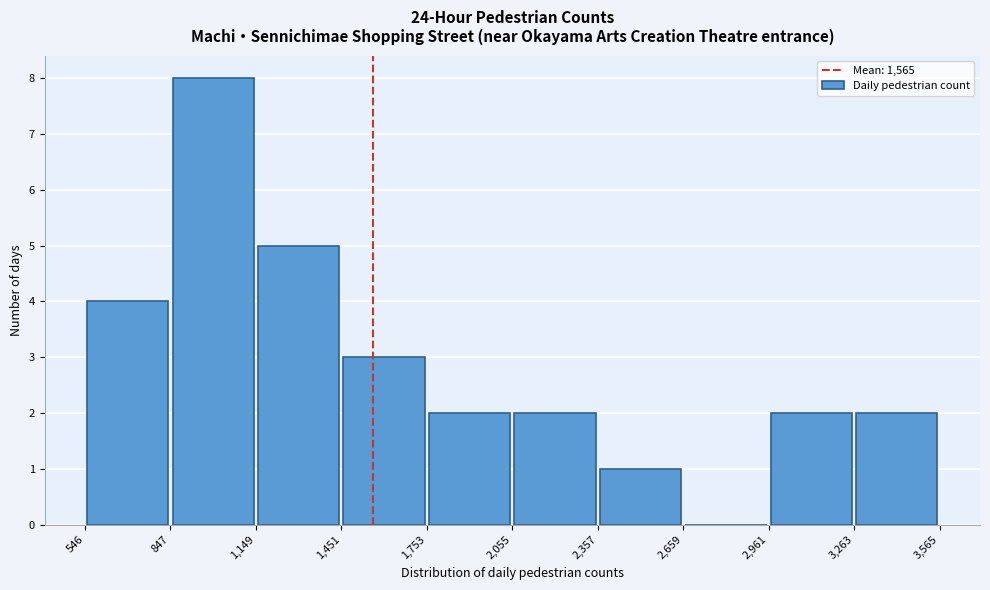

Over which range of the x-axis is the bar tallest?

847 to 1,149